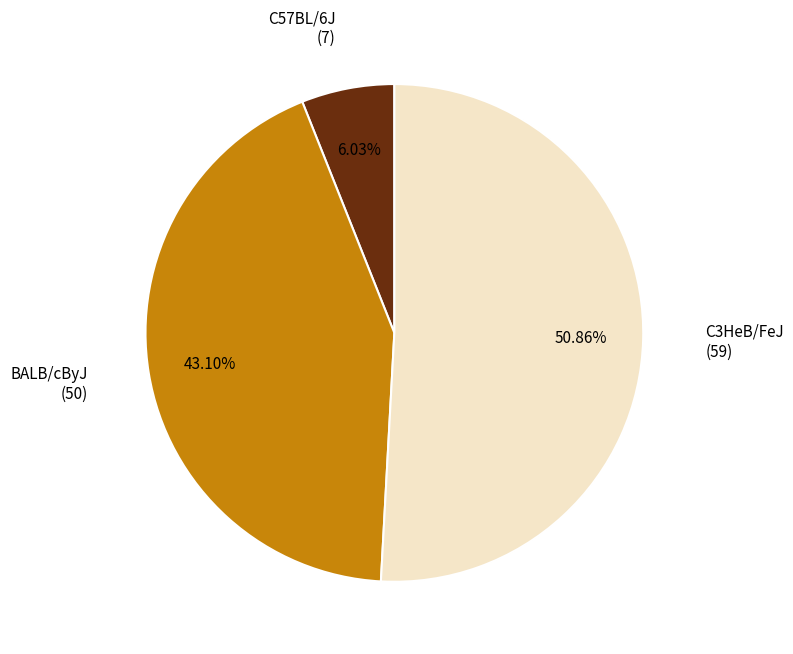

Is there any slice that represents more than half of the pie?

Yes